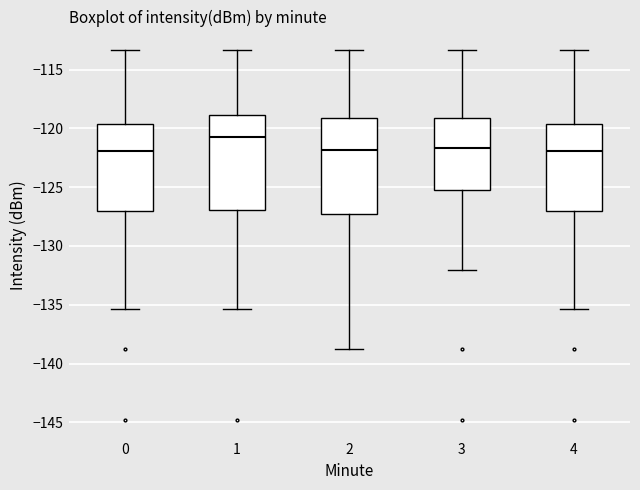

Which box has the highest median line?

1